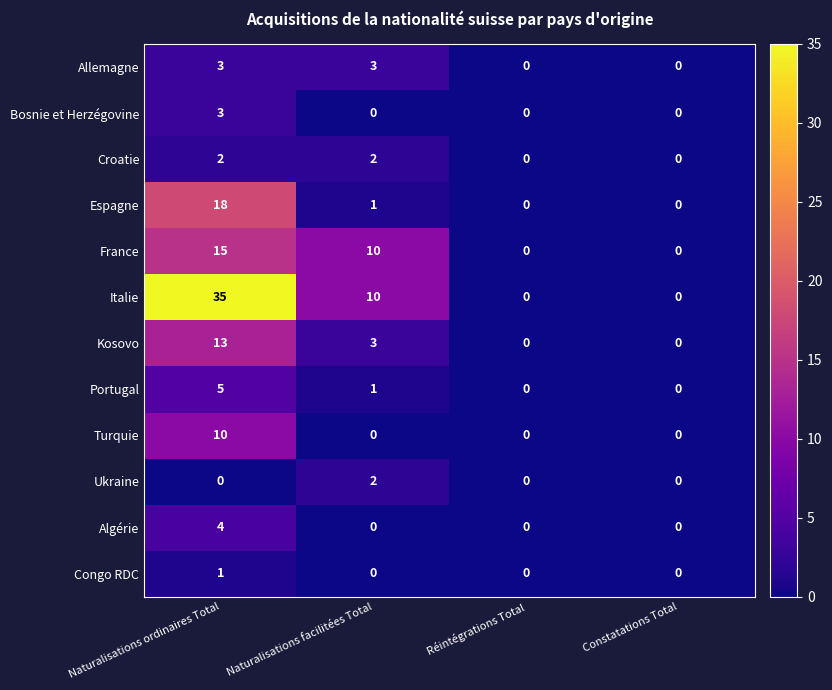

Which series has the largest total across all categories?

Italie